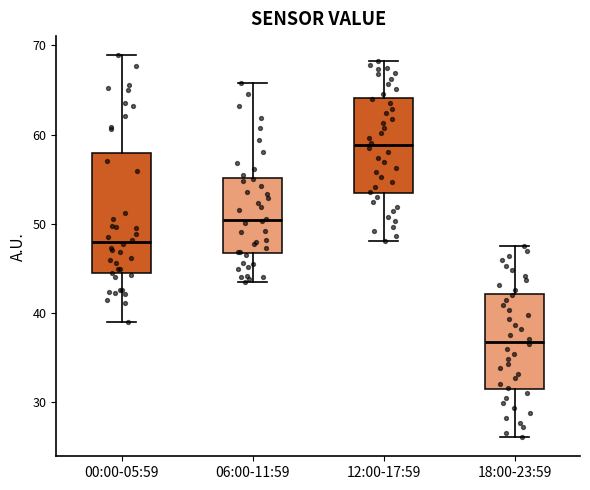

Which box is the tallest, from its lower edge to its upper edge?

00:00-05:59